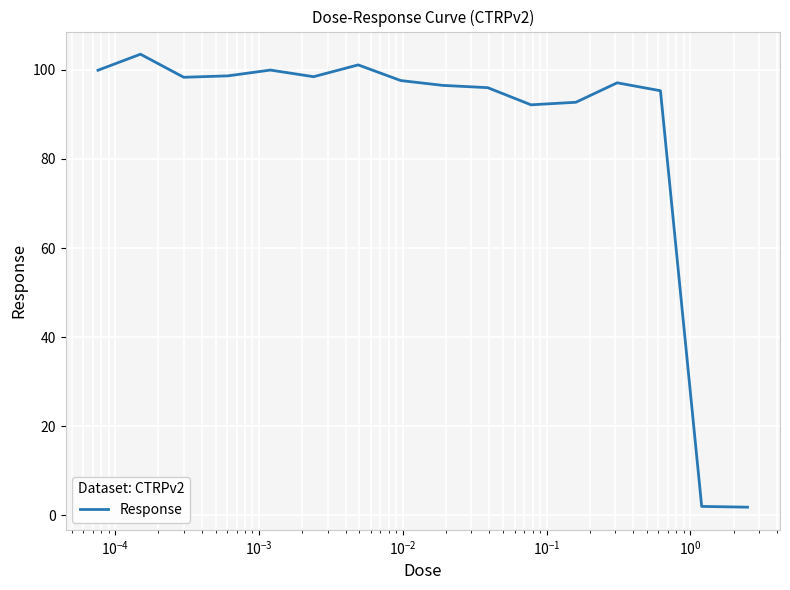

What is the difference between the maximum and minimum values?

101.7